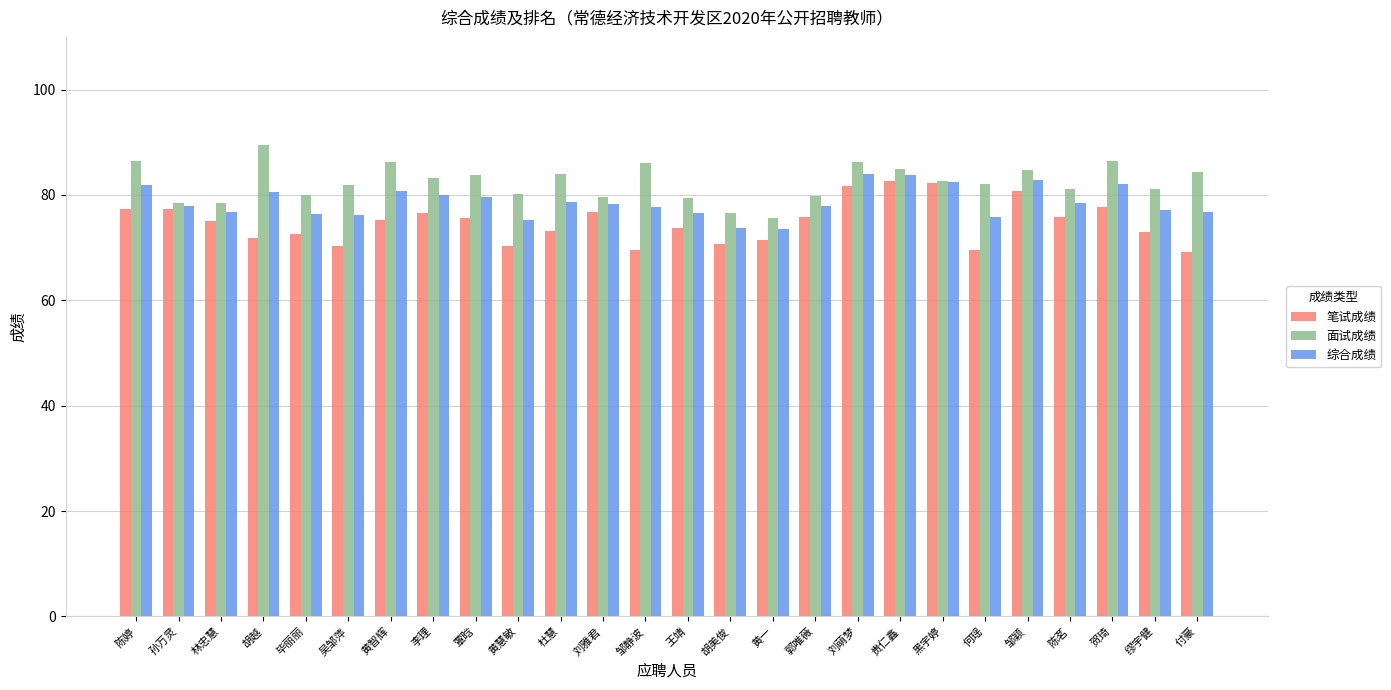

What is the label of the 18th bar from the left?

刘萌梦